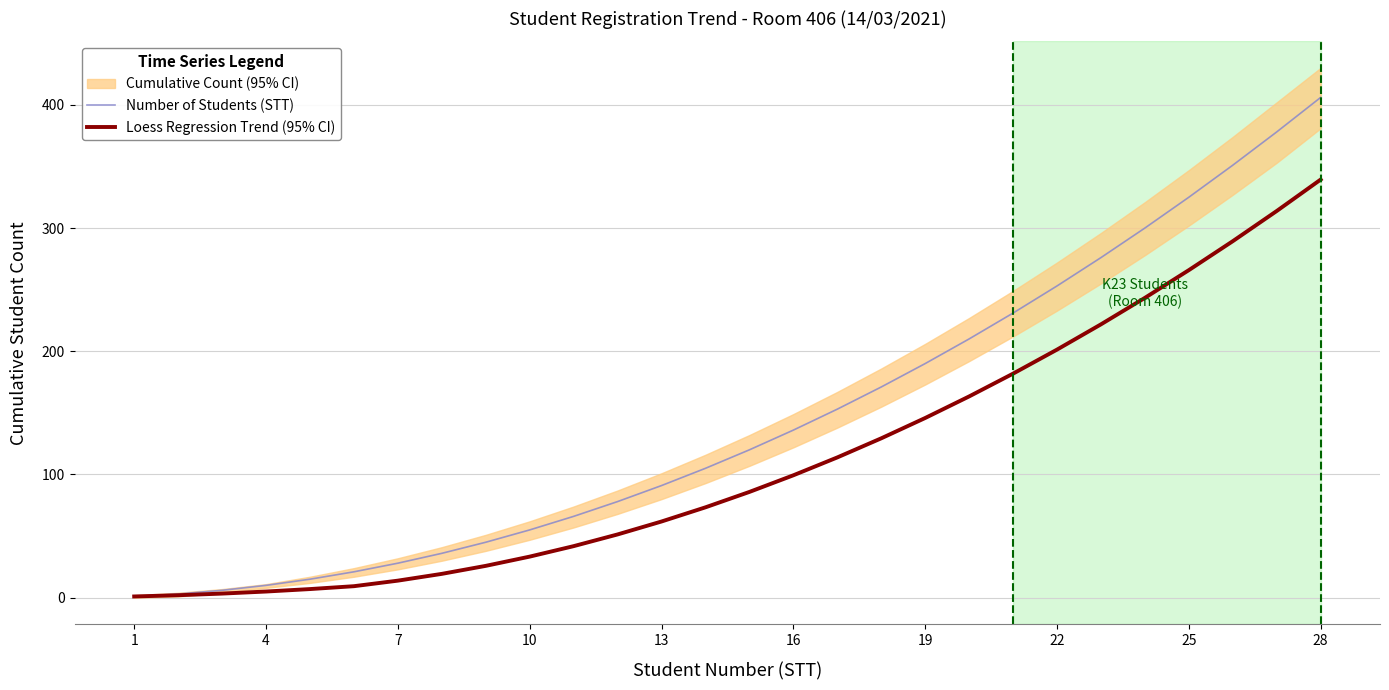

What is the minimum value shown in the chart?

1.0